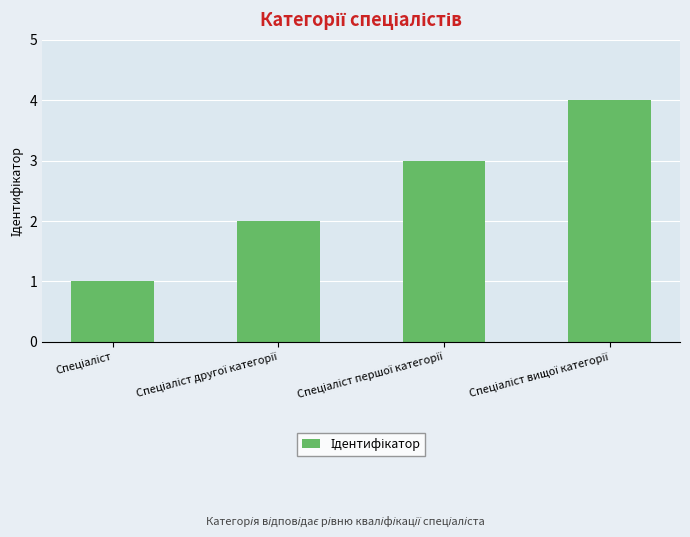

What is the maximum value shown in the chart?

4